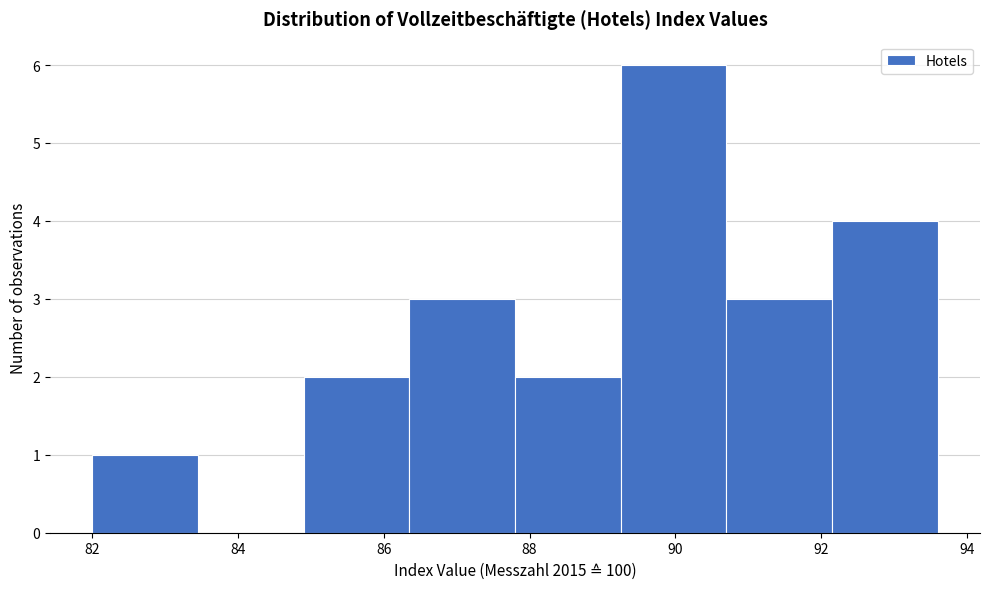

Over which range of the x-axis is the bar tallest?

89.25 to 90.70